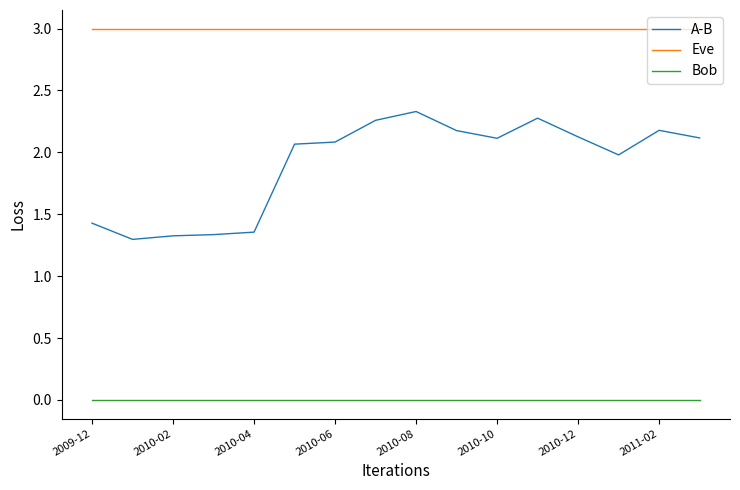

True or false: Eve and A-B cross at least once.

False